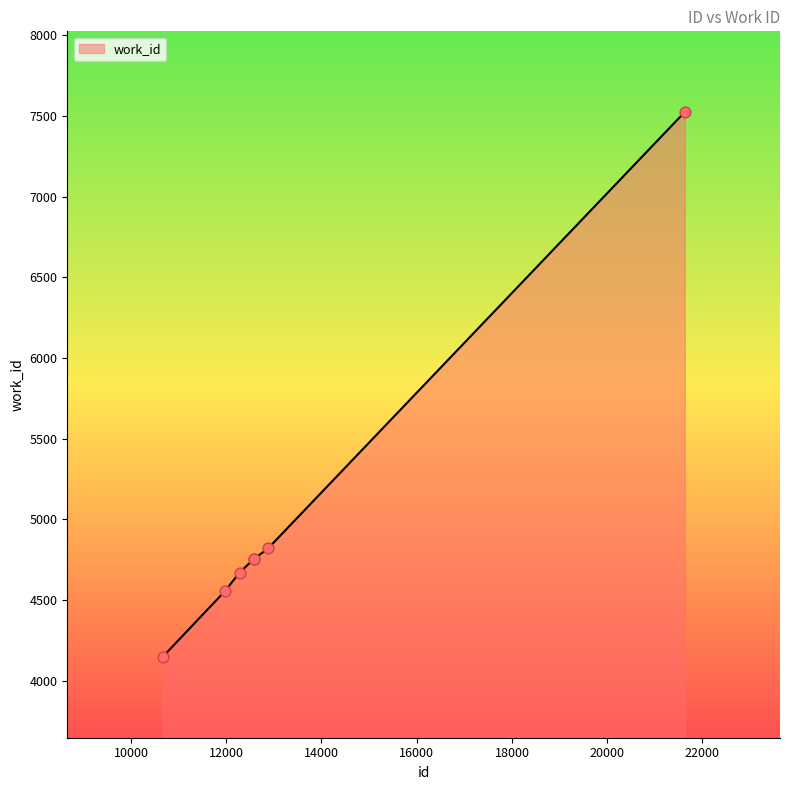

What is the smallest value displayed?

4146